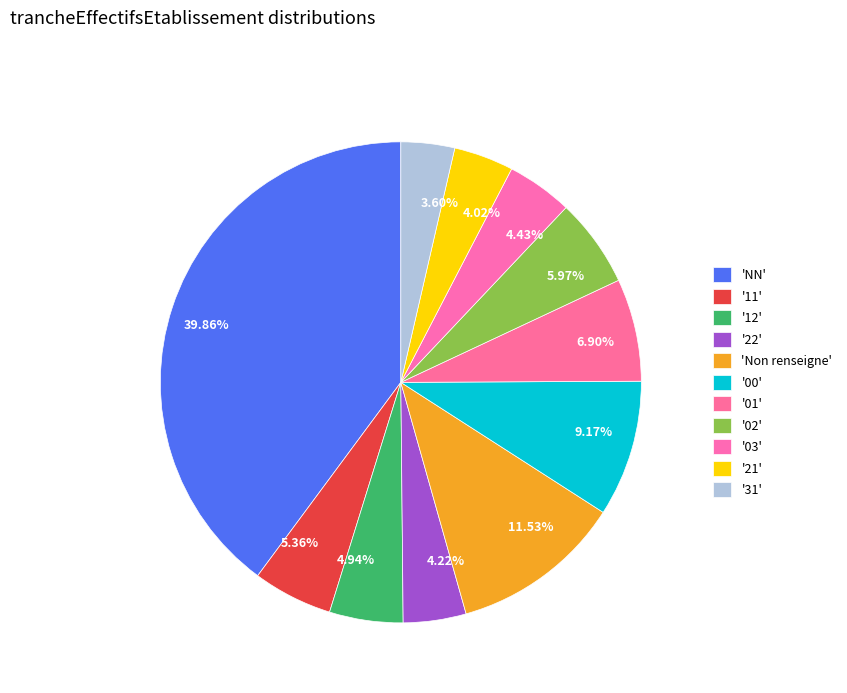

Which has a higher value, 11.53% or 9.17%?

11.53%